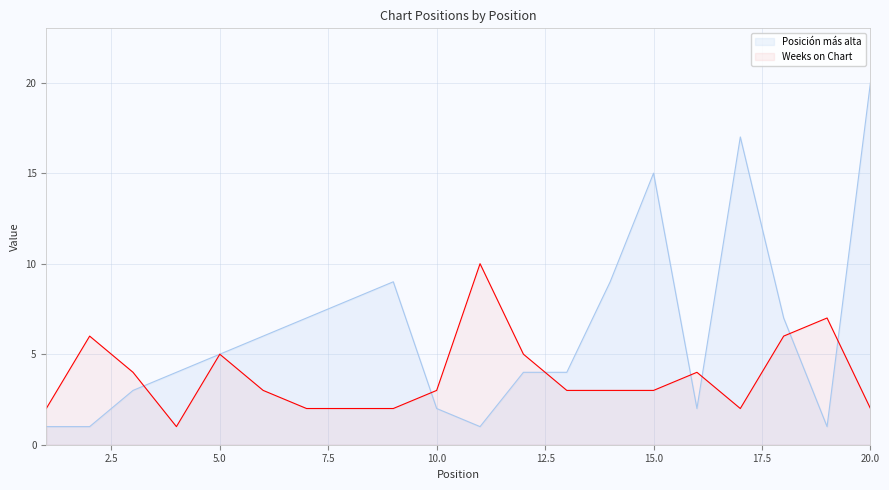

After their last crossing, which series has the higher values: Weeks on Chart or Posición más alta?

Posición más alta